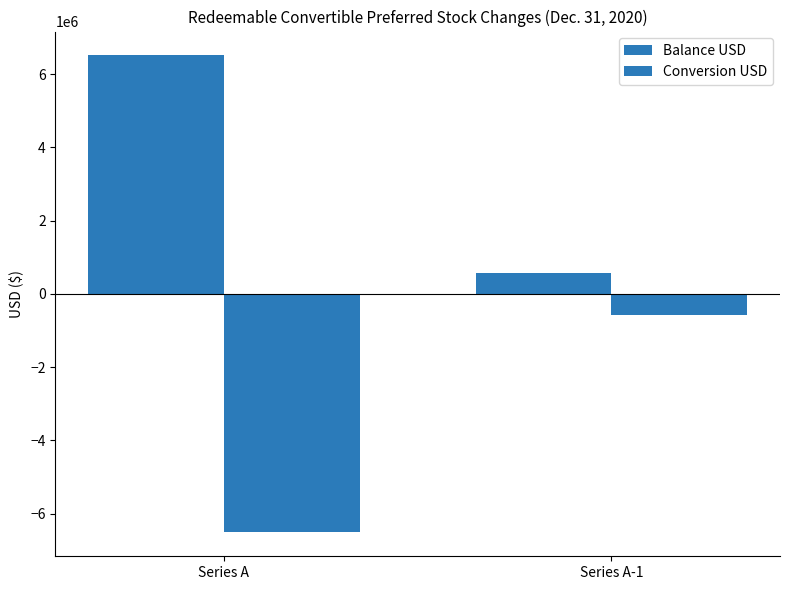

What is the difference between the Balance USD values at Series A and Series A-1?

5941654